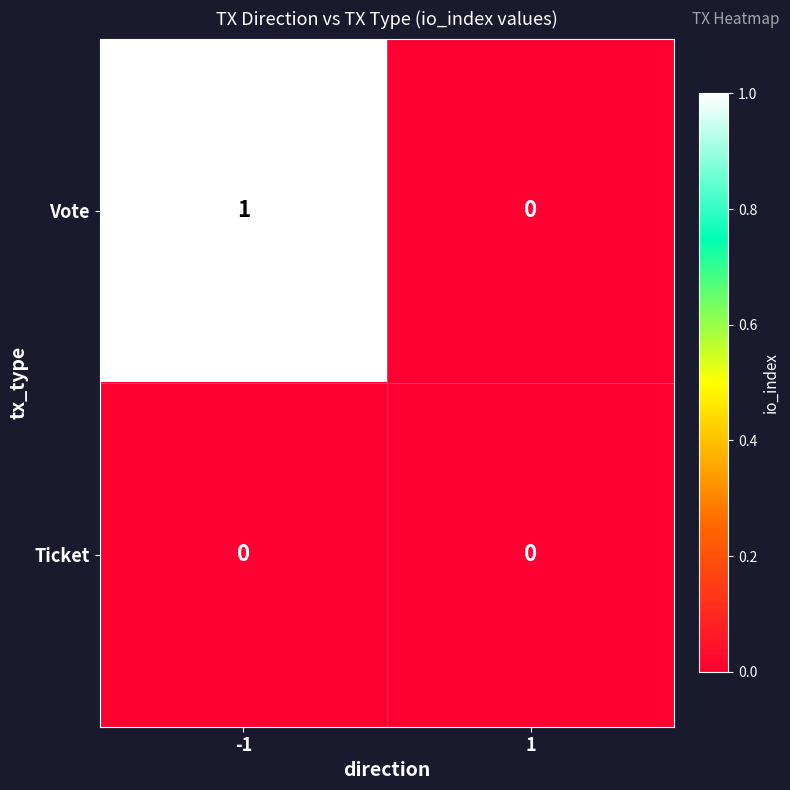

Is the value of Vote at -1 greater than the value of Ticket at 1?

Yes